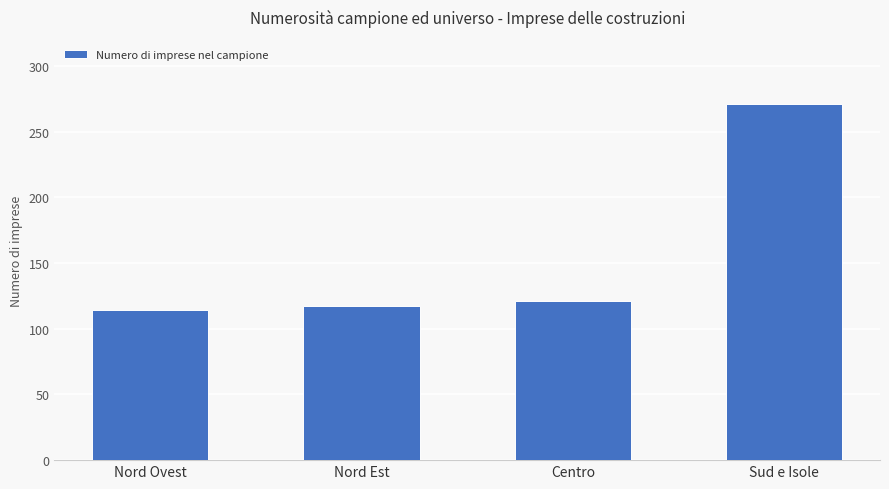

Approximately how many times larger is the value at Centro compared to Sud e Isole?

0.4